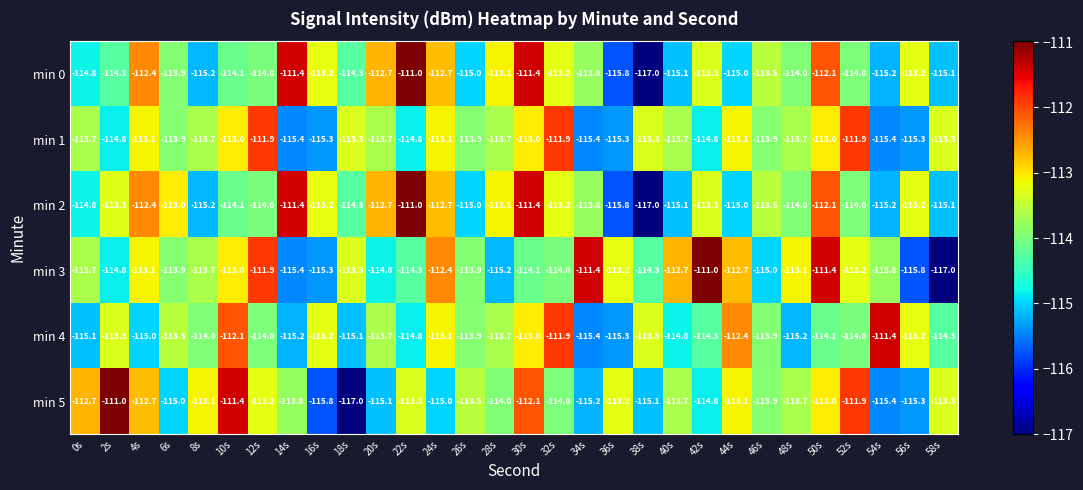

The min 3 series shows -113.9 at 6s. True or false?

True